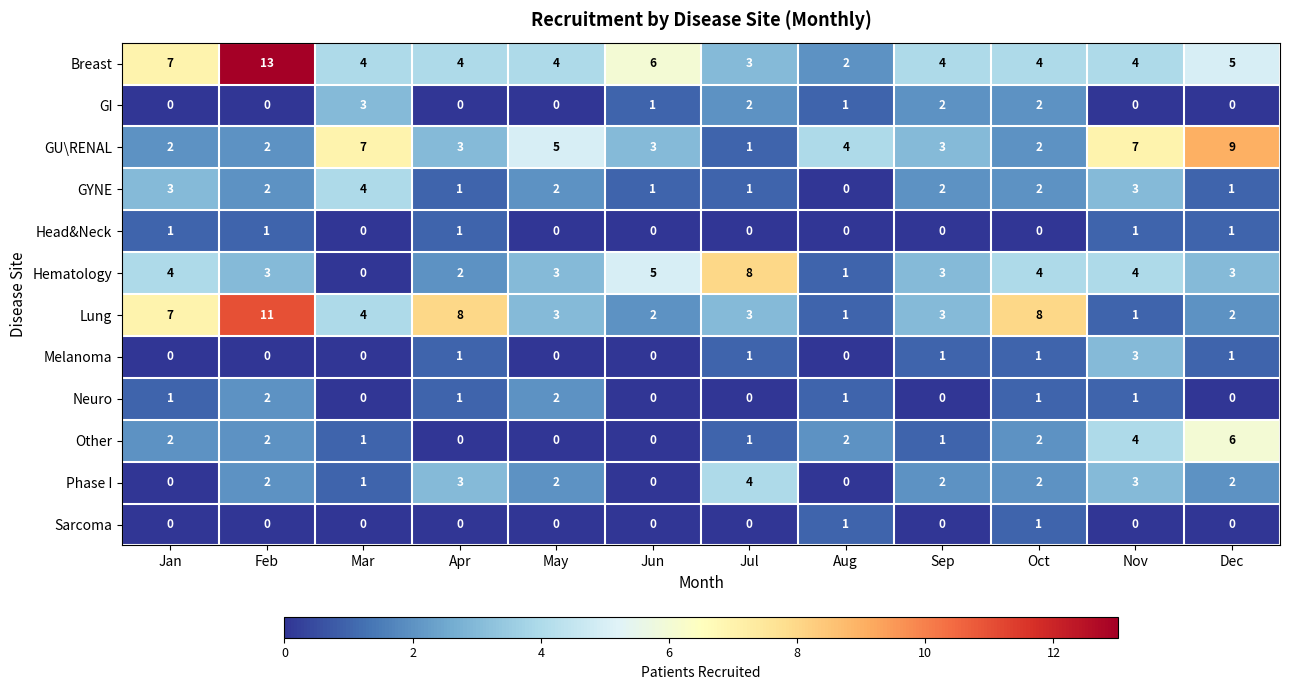

Where does the GYNE series first go above 2?

Jan